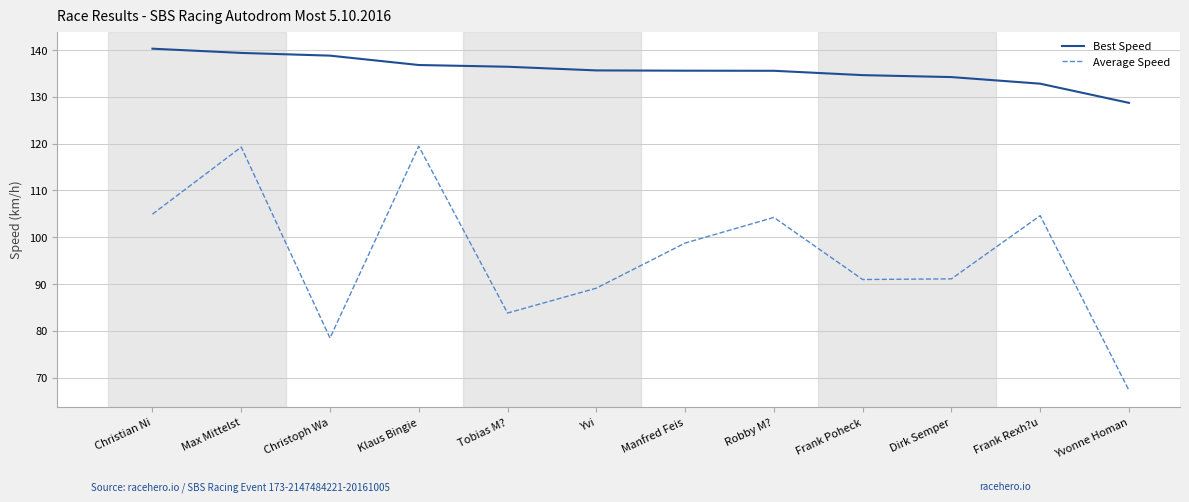

At which category does Average Speed reach its first local peak?

Max Mittelst